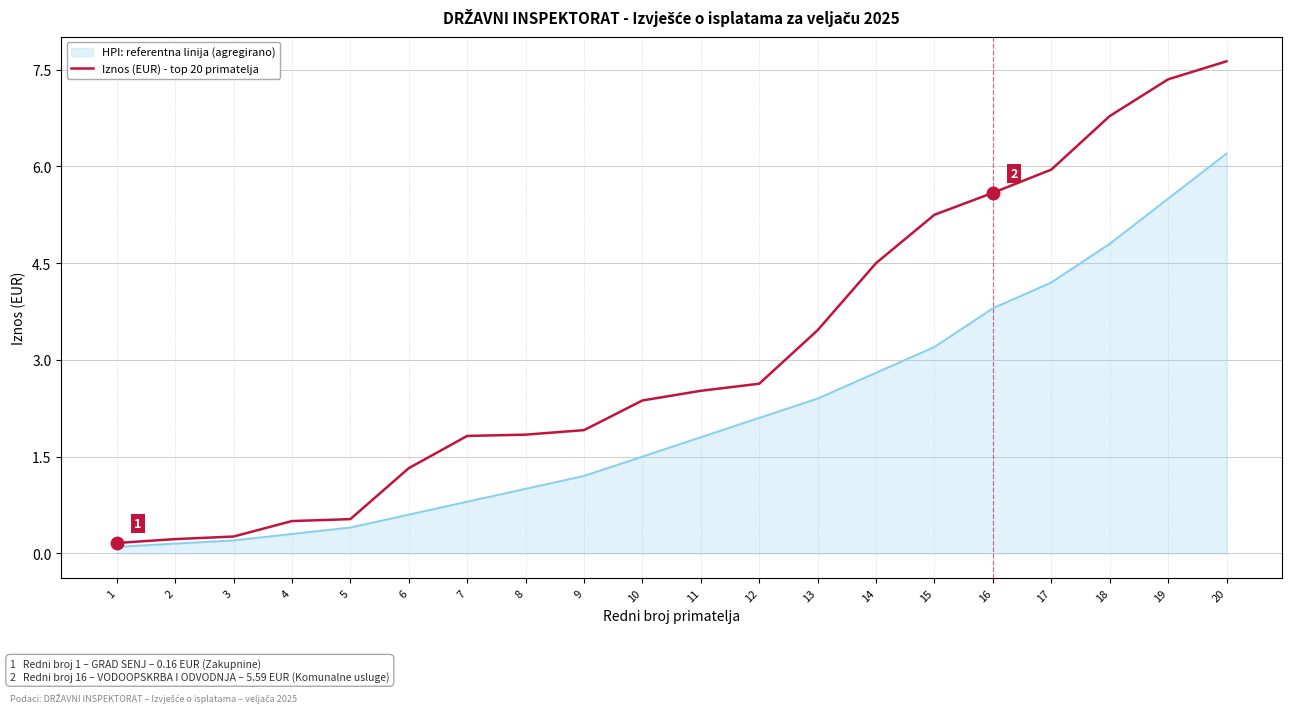

List the series in order of their overall mean, lowest first.

HPI: referentna linija (agregirano), Iznos (EUR) - top 20 primatelja